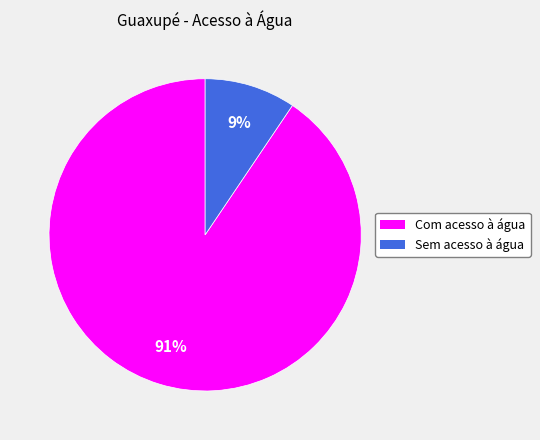

Is there any slice that represents more than half of the pie?

Yes